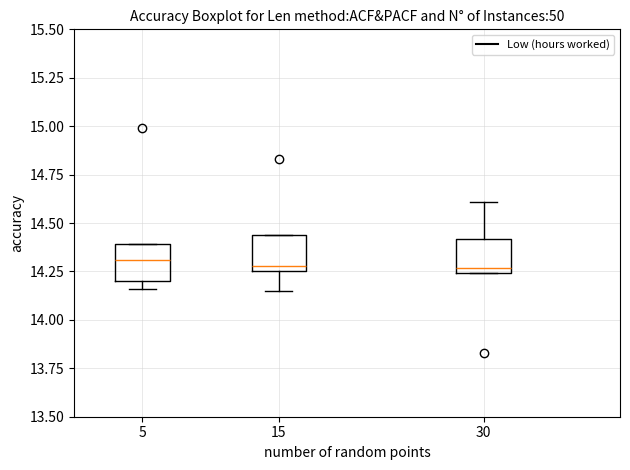

Reading left to right, read every box against the y-axis: the position of its median line, the range the box covers, and the ends of its whiskers. The values are not printed on the chart, so give them approximately, as read against the axis.

5: median 14.30, box 14.20 to 14.40, whiskers 14.15 to 14.40
15: median 14.30, box 14.25 to 14.45, whiskers 14.15 to 14.45
30: median 14.25 (just above the box's lower edge), box 14.25 to 14.40, whiskers 14.25 to 14.60